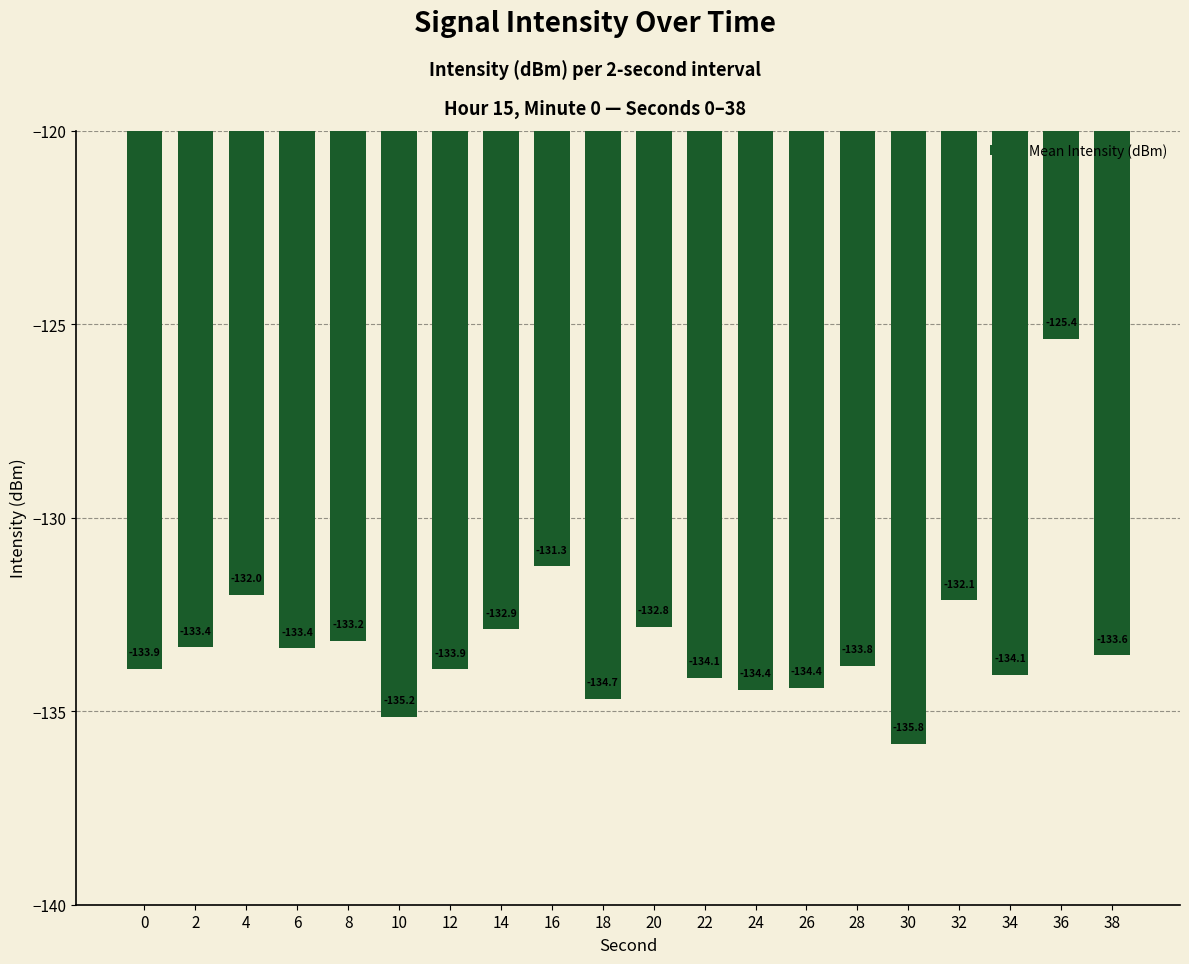

True or false: the data shows -133.8 at 28.

True